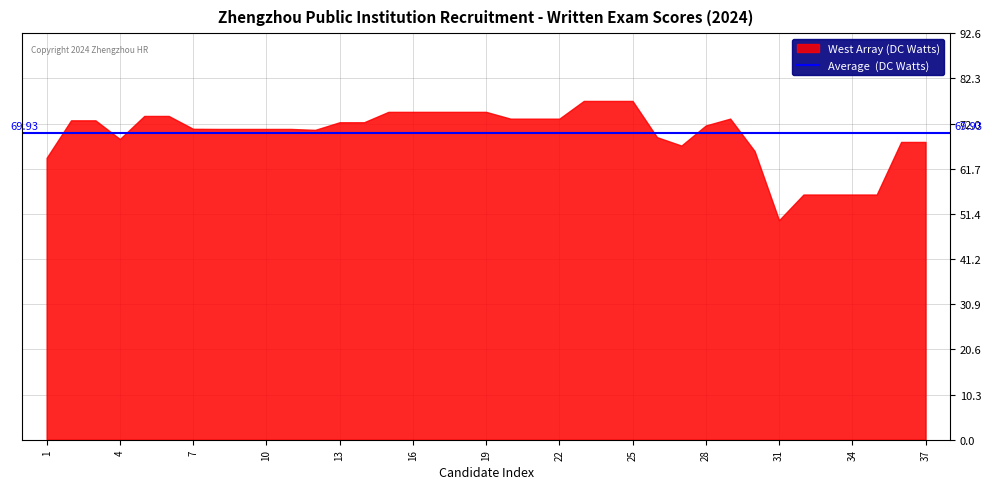

Reading left to right, extract all data points from this chart.

64.2	72.8	72.8	68.5	73.8	73.8	70.8	70.8	70.8	70.8	70.8	70.6	72.3	72.3	74.7	74.7	74.7	74.7	74.7	73.1	73.1	73.1	77.2	77.2	77.2	68.9	67.0	71.6	73.1	65.8	50.0	55.9	55.9	55.9	55.9	67.8	67.8